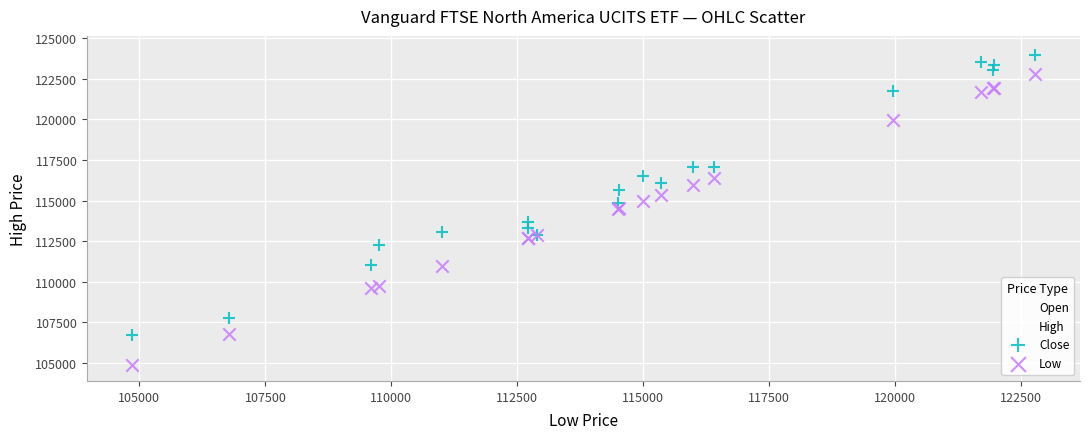

Which series has the widest spread of Y values?

Low